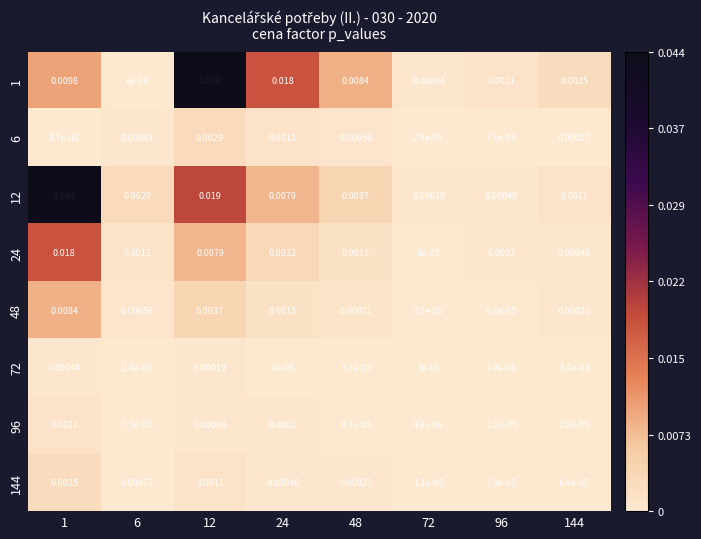

Is the value of 1 at 24 greater than the value of 48 at 72?

Yes